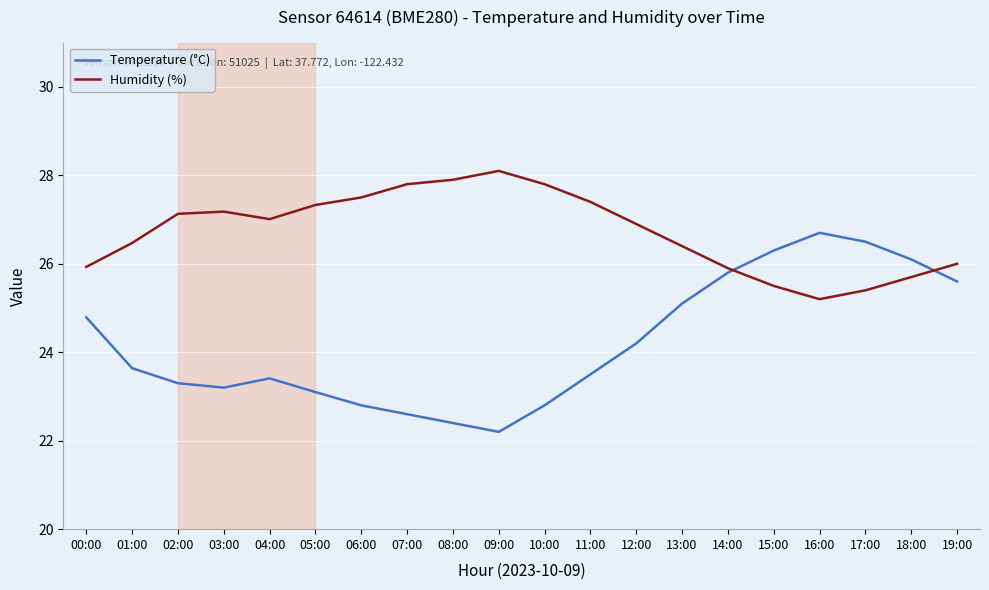

What is the difference between the second highest and second lowest values in the Temperature (°C) series?

4.1